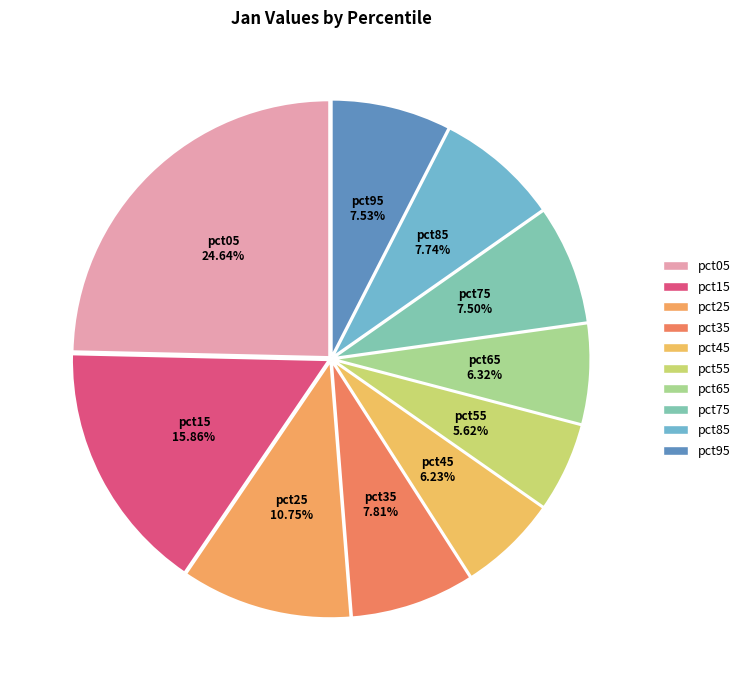

True or false: pct05 accounts for 25% of the total.

True